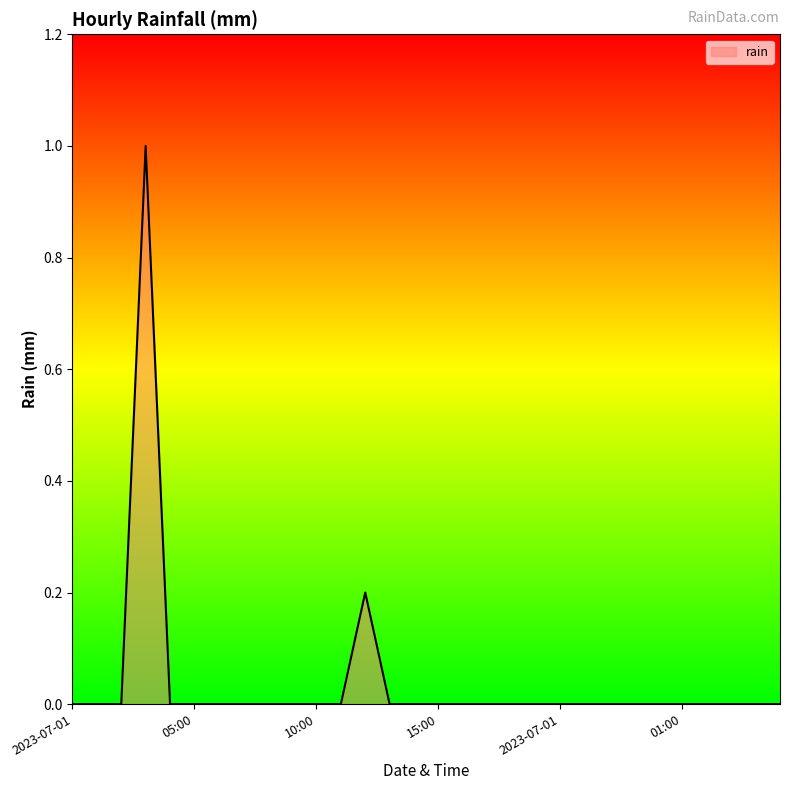

What is the sum of all values?

1.2